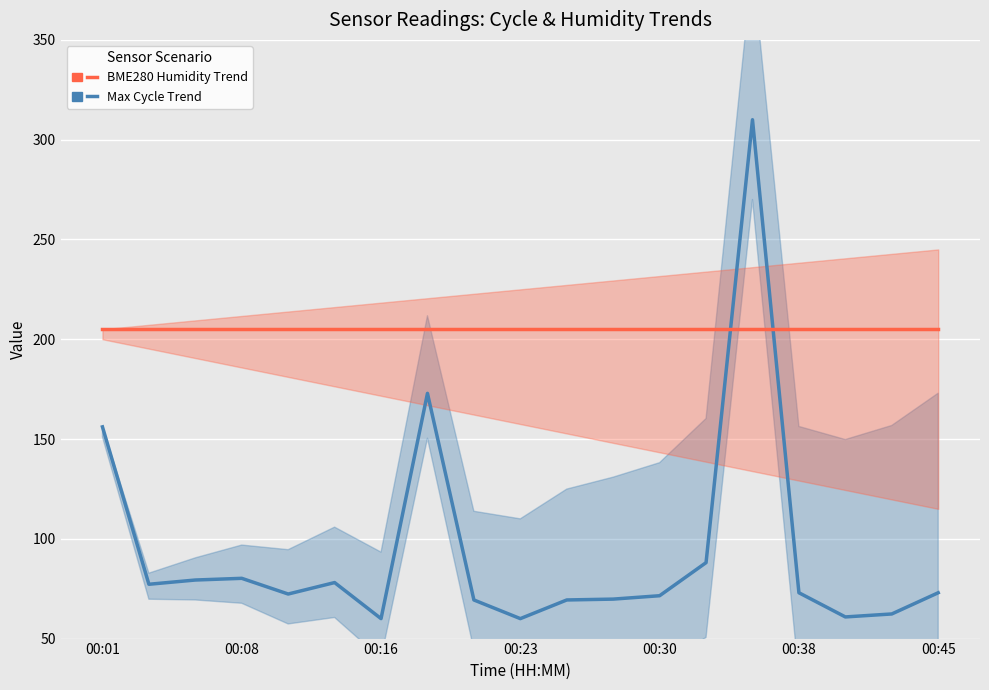

Which series has the largest total across all categories?

BME280 Humidity Trend